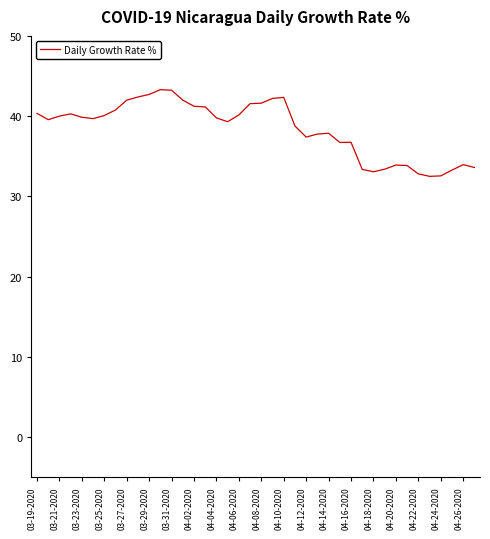

What is the difference between the maximum and minimum values?

10.8